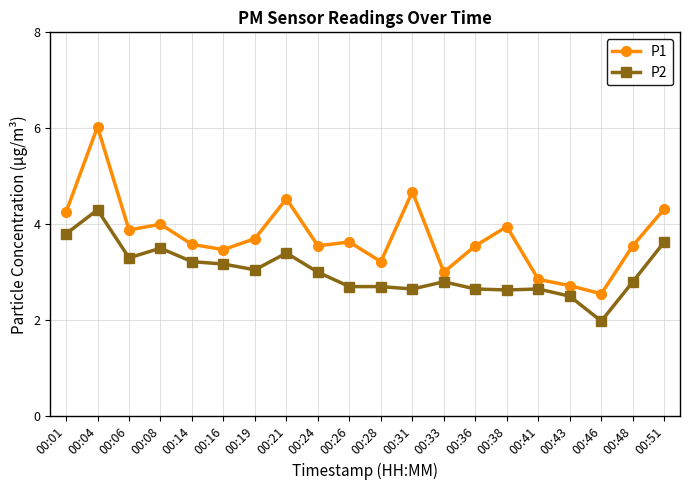

What is the total value across all series at 00:26?

6.3